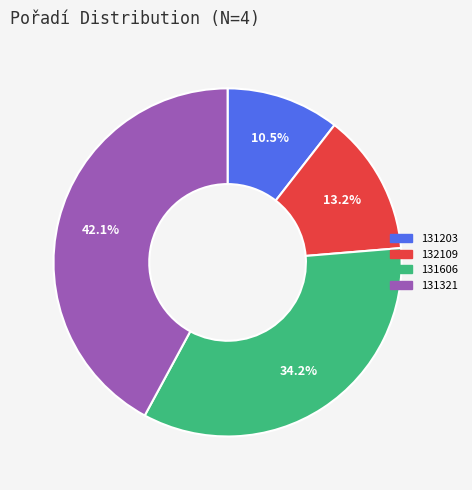

What is the smallest slice in the pie chart?

131203